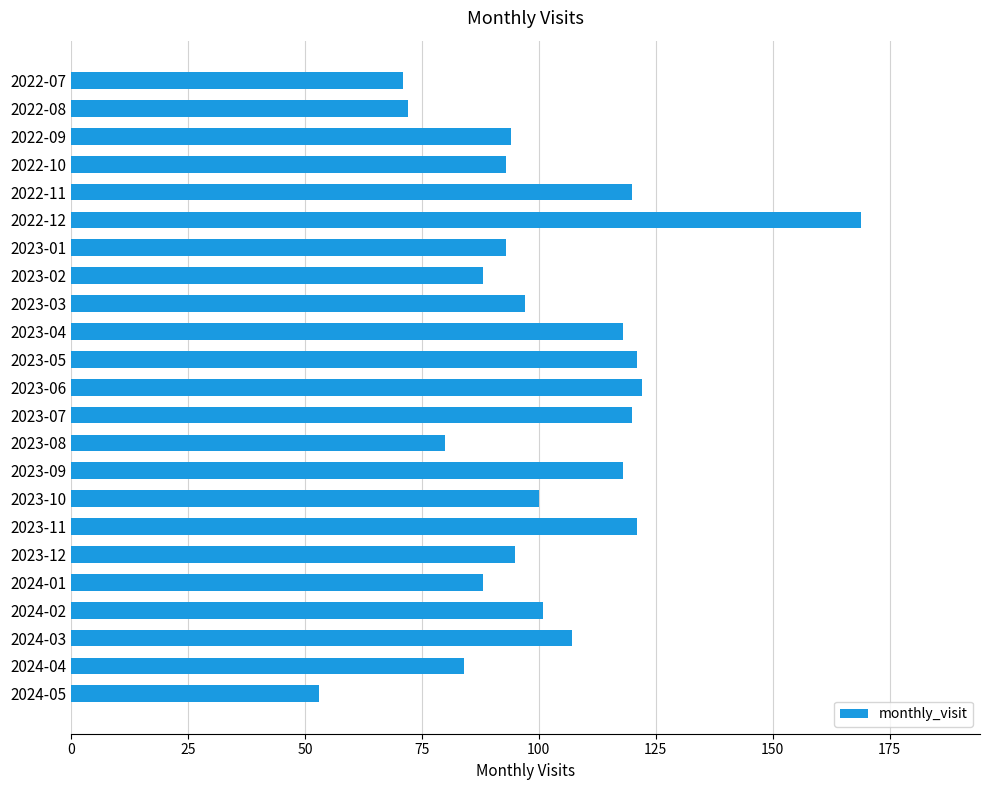

Which has a higher value, 2022-07 or 2023-07?

2023-07